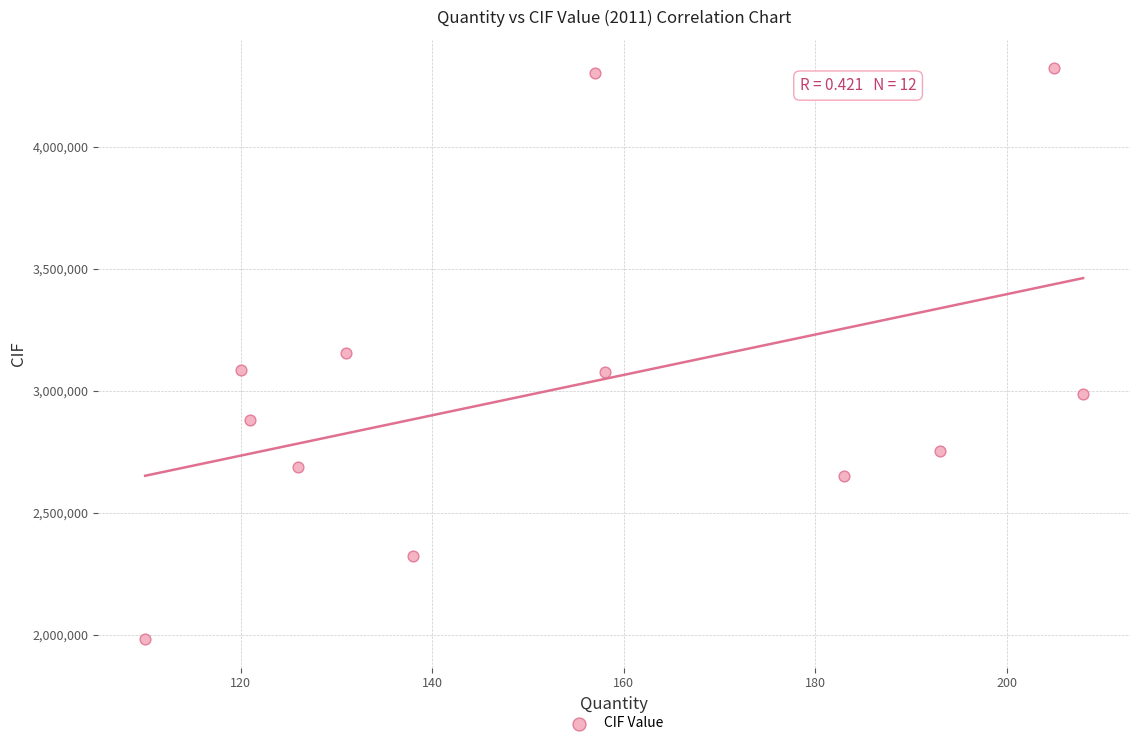

What is the average X value?

154